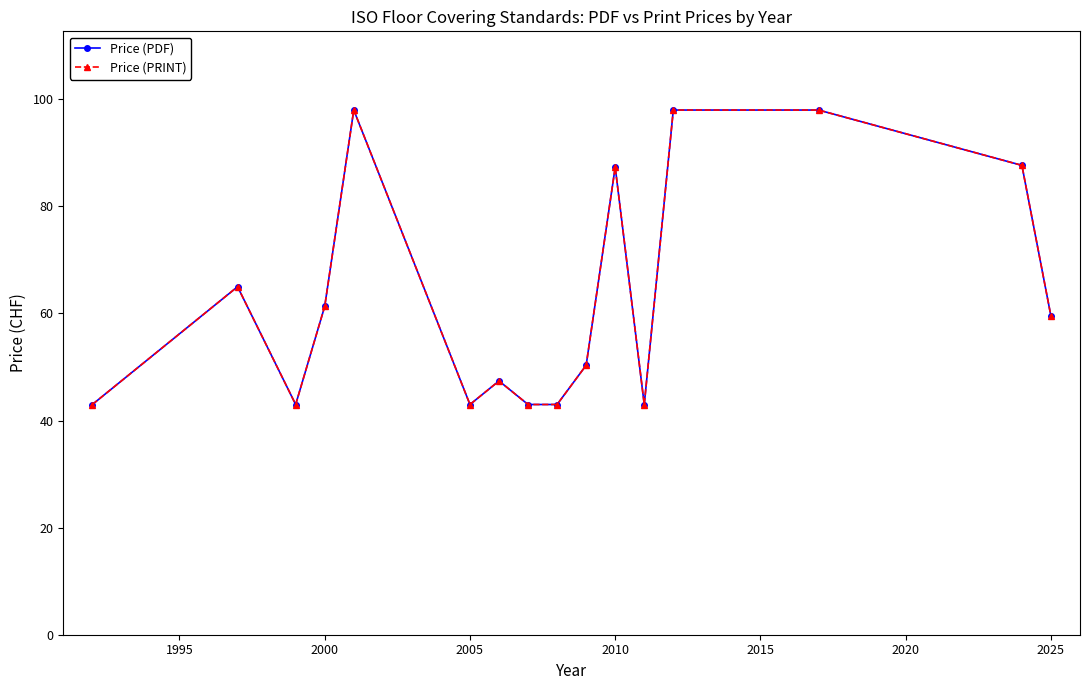

Is this an area chart (filled region under the line)?

No